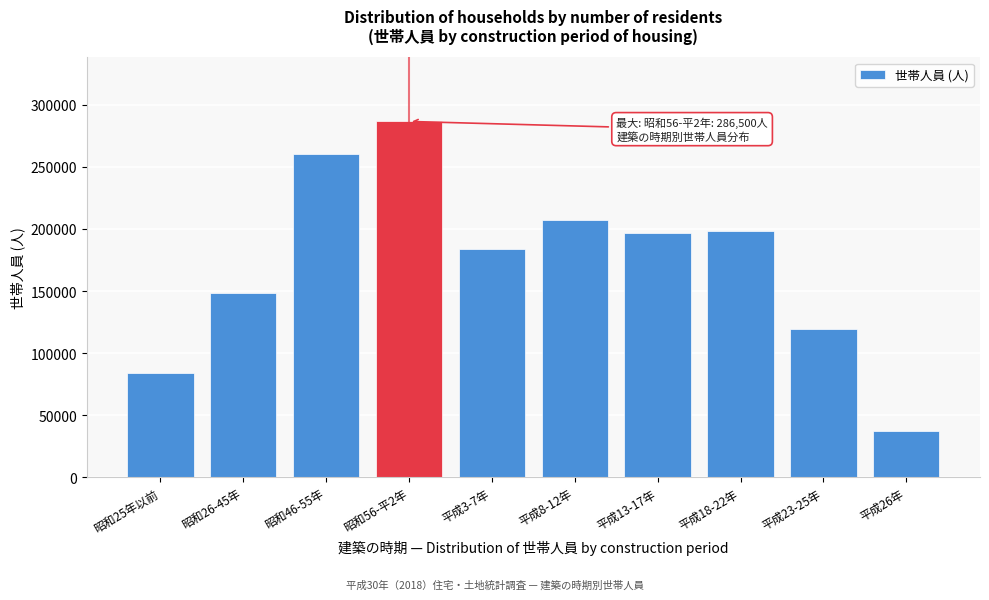

Reading left to right, list all the values displayed in this chart.

83800	148500	260300	286500	183900	206800	196700	198100	119100	37000